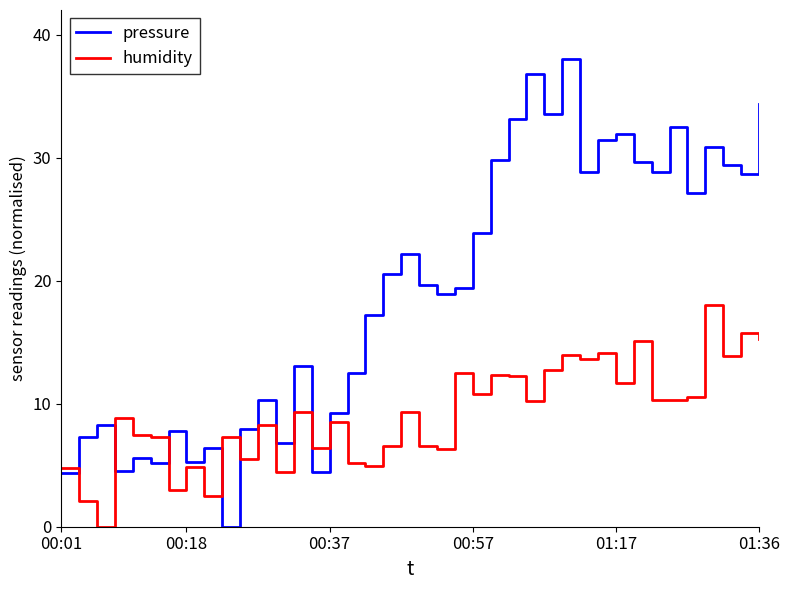

What are all the series names shown in the legend?

pressure, humidity